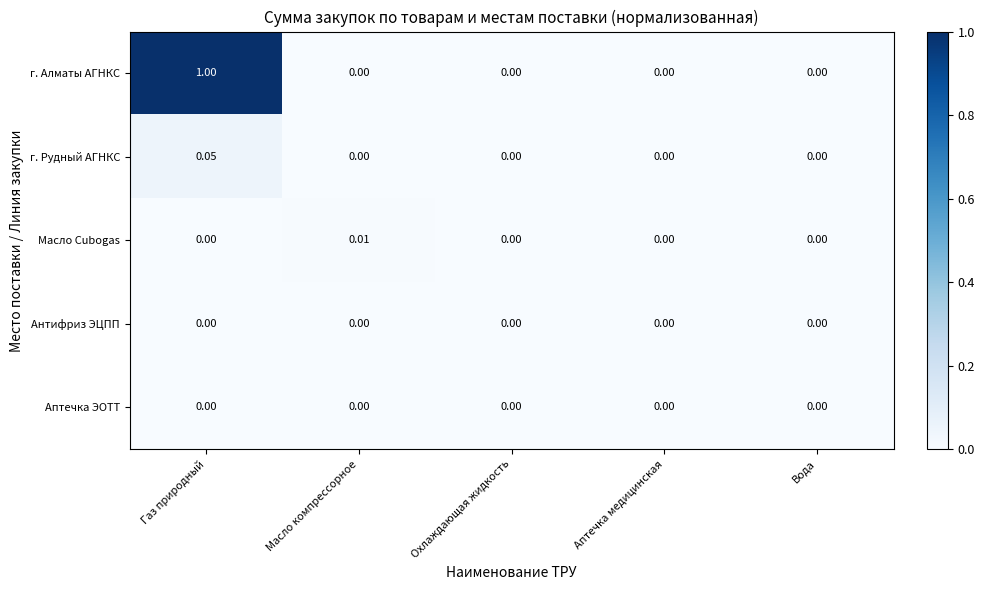

At which category does the chart reach its peak across all series?

Газ природный